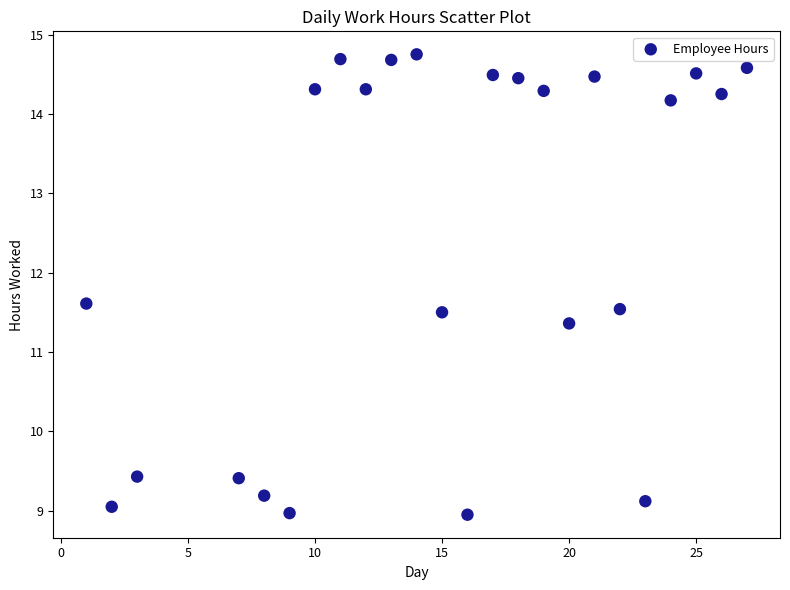

What is the range of X values (max minus min)?

26.0